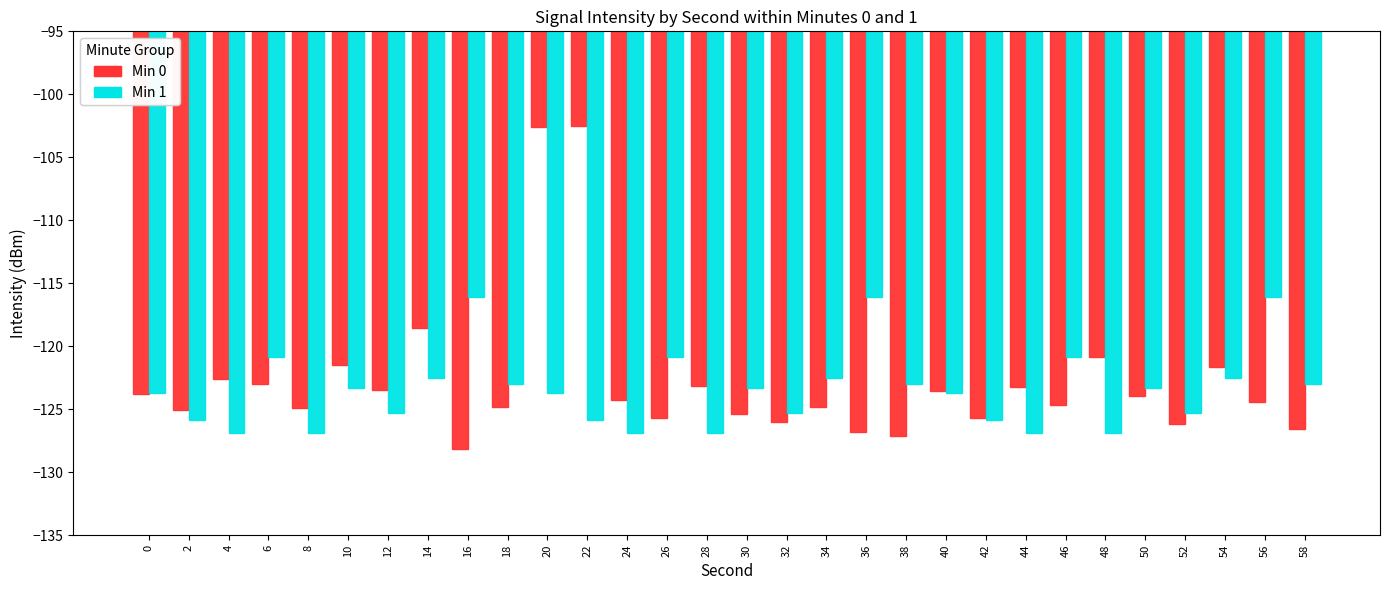

What is the difference between the highest and lowest values at 16?

12.1